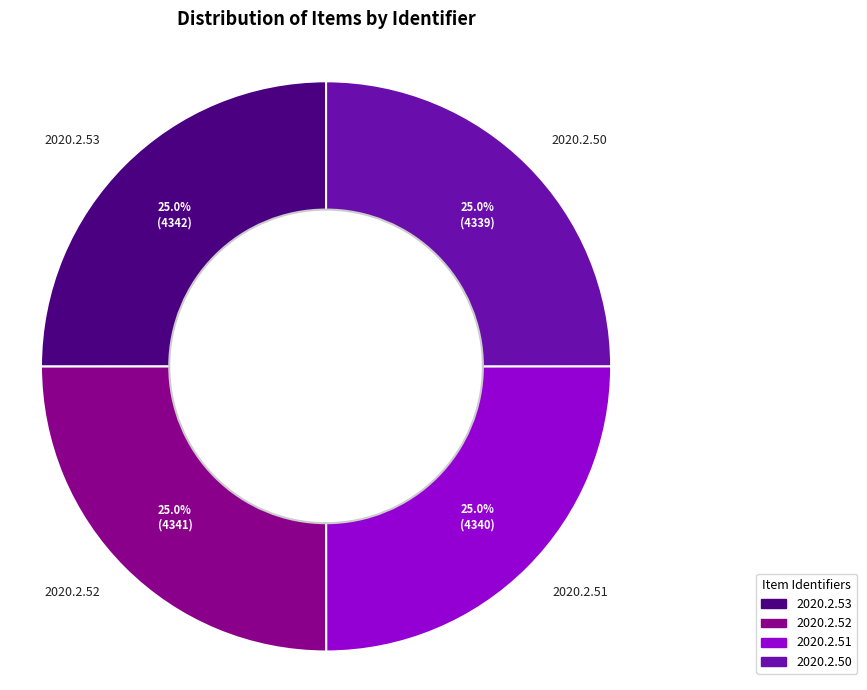

To the nearest percent, what percentage of the pie is 2020.2.50?

25%